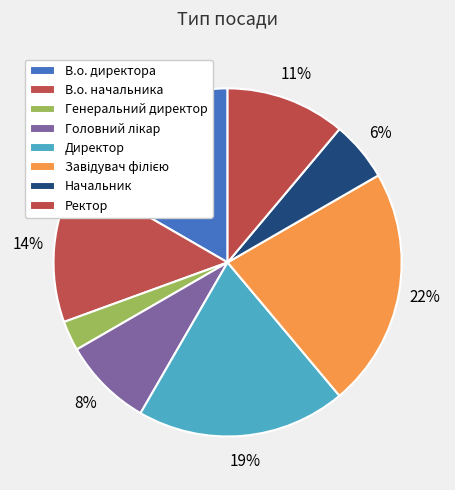

True or false: Начальник accounts for 6% of the total.

True